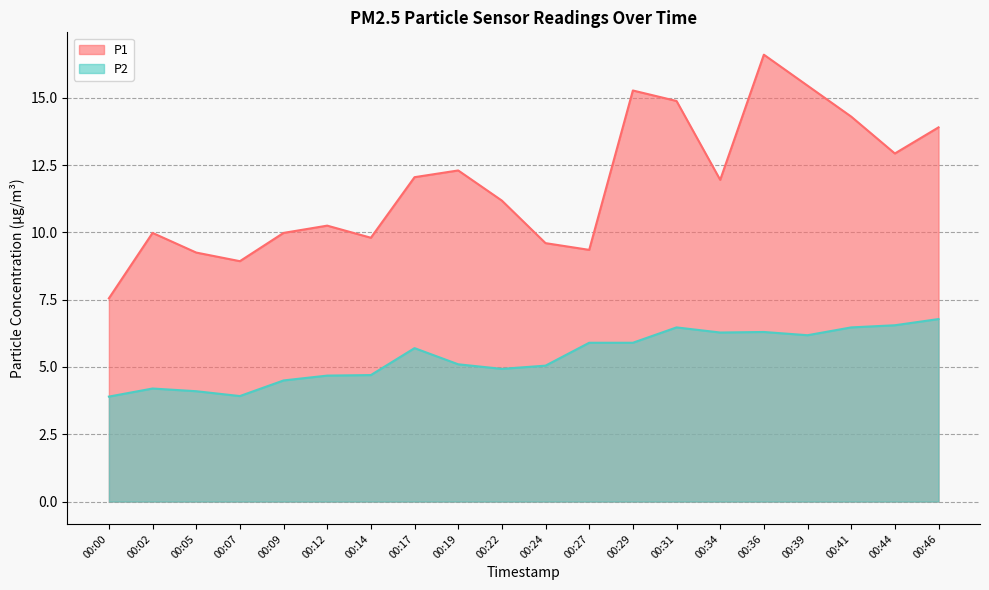

True or false: P1 has a value of 14.7 at 00:14.

False